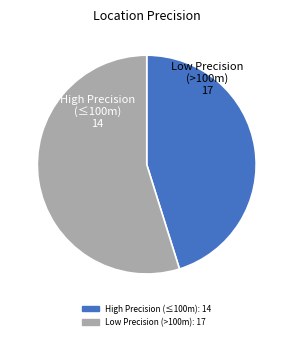

Does any single category account for the majority?

Yes